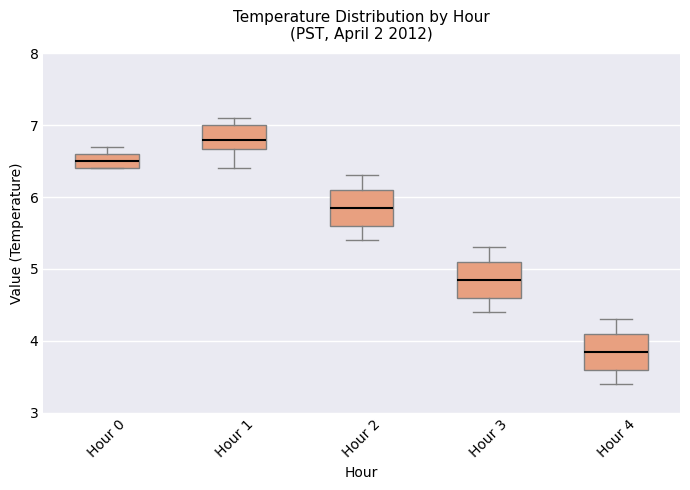

Which box's median line is the lowest?

Hour 4